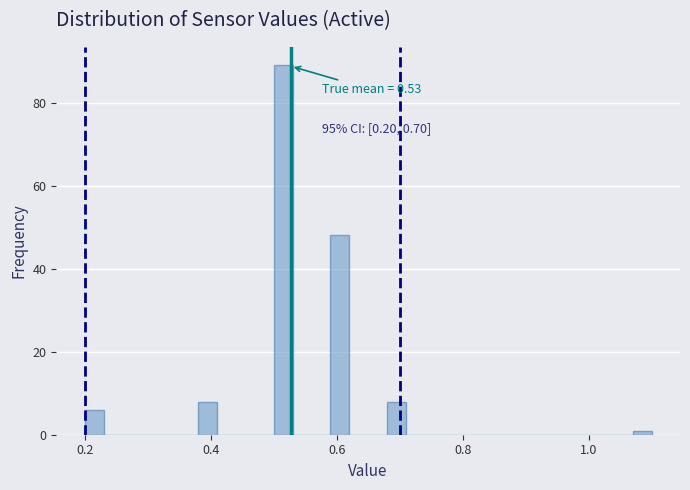

Around what value on the x-axis is the tallest bar? Give the approximate position of its centre, as read against the axis.

0.52